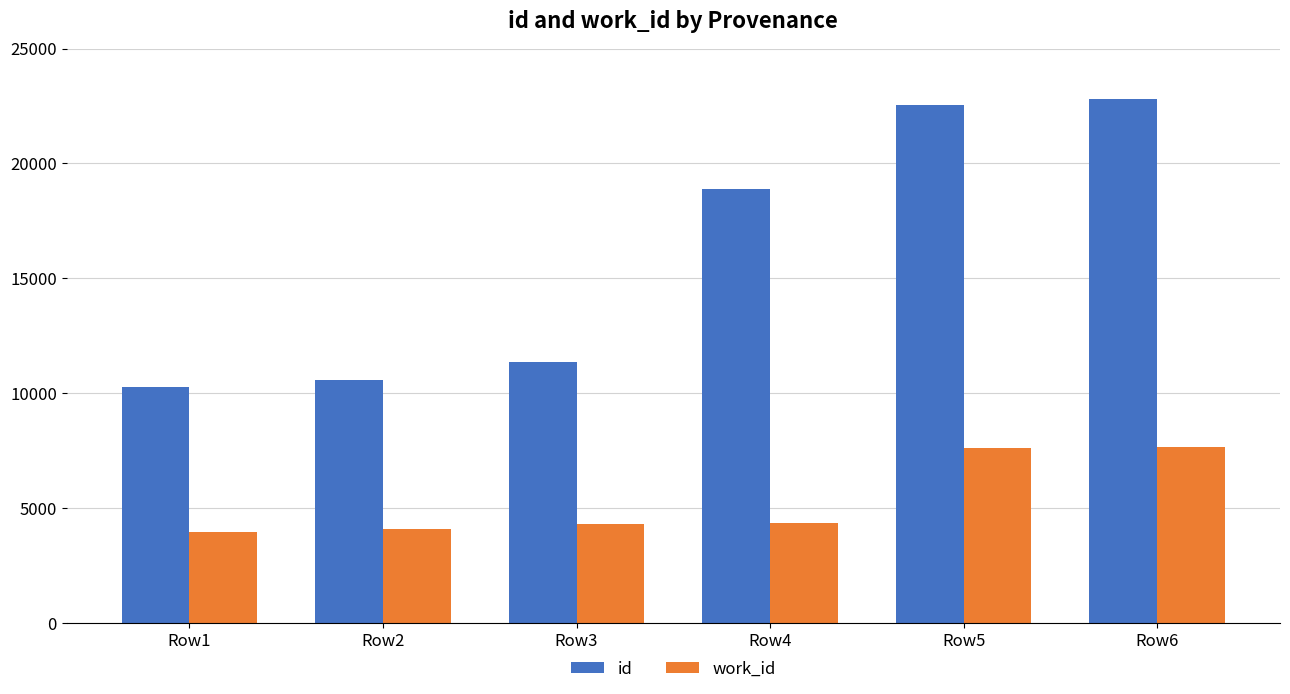

What is the difference between the maximum and minimum values in the id series?

12504